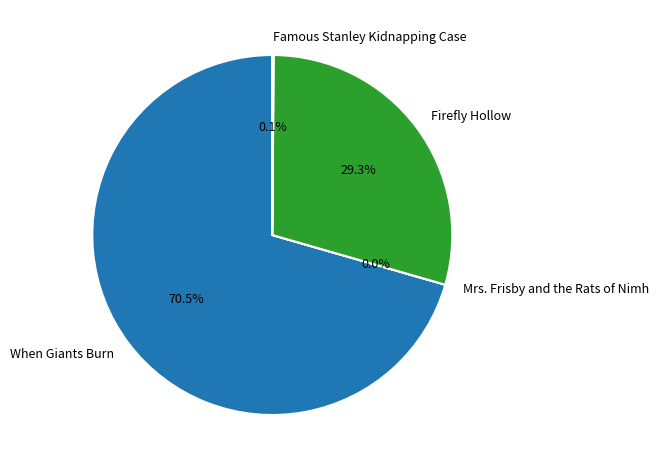

Is there any slice that represents more than half of the pie?

Yes